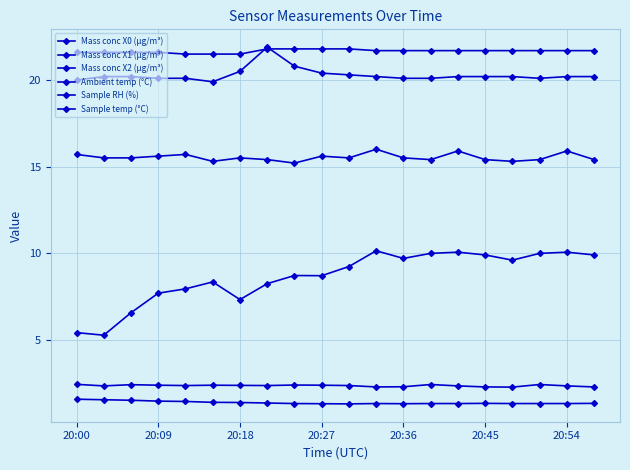

How many series are shown in this chart?

6